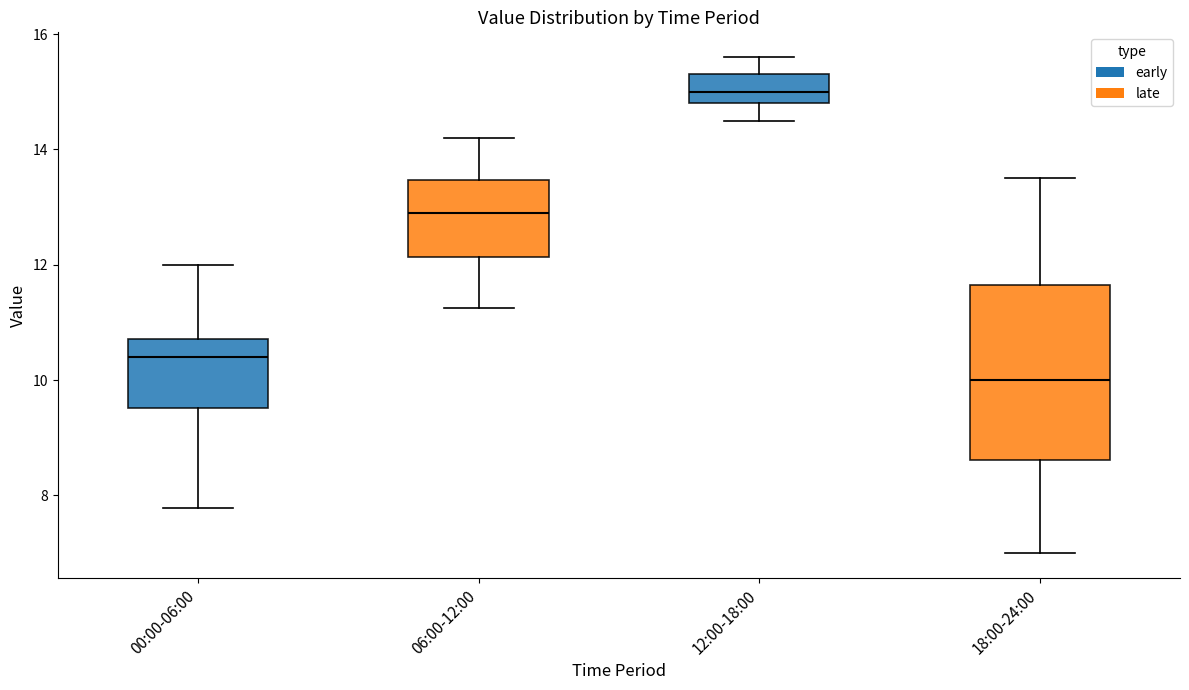

Which box's median line is the highest?

12:00-18:00